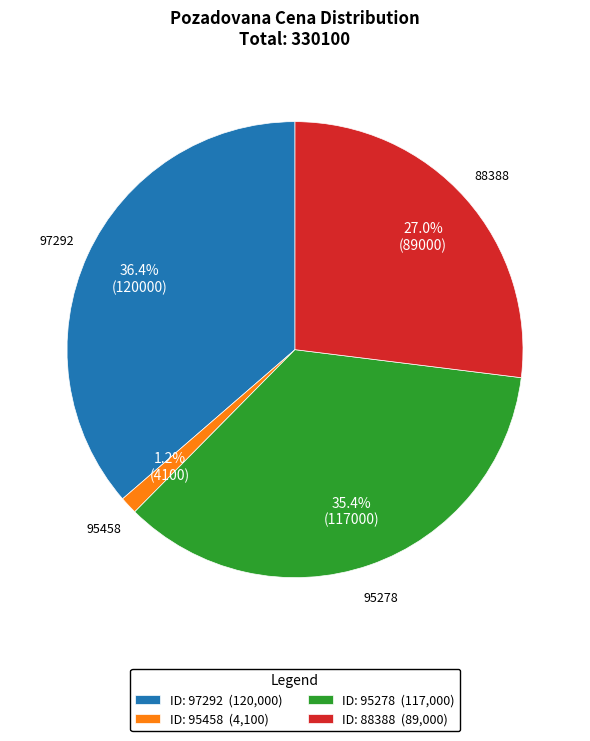

True or false: 95278 accounts for 24% of the total.

False